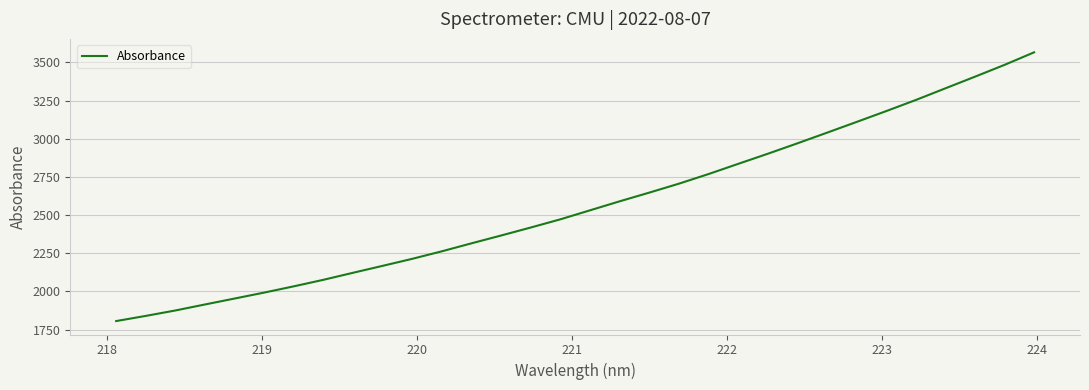

What is the greatest value displayed?

3566.5